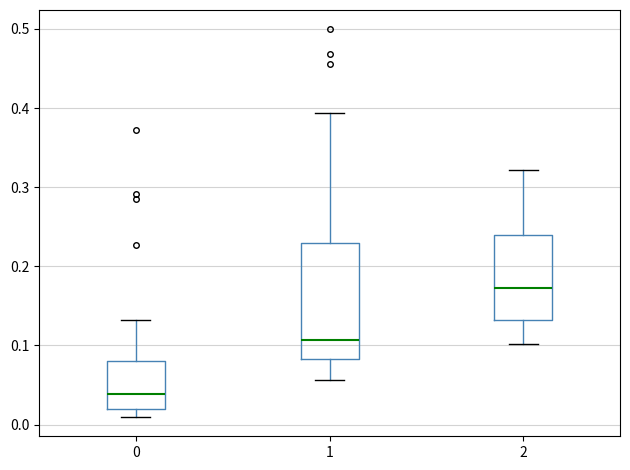

Reading left to right, transcribe this box plot: for each box, give where its median line is, the range the box spans, and where its two whiskers end, as read against the y-axis. The values are not printed on the chart, so give them approximately, as read against the axis.

0: median 0.04, box 0.02 to 0.08, whiskers 0.01 to 0.13
1: median 0.11, box 0.08 to 0.23, whiskers 0.06 to 0.39
2: median 0.17, box 0.13 to 0.24, whiskers 0.10 to 0.32